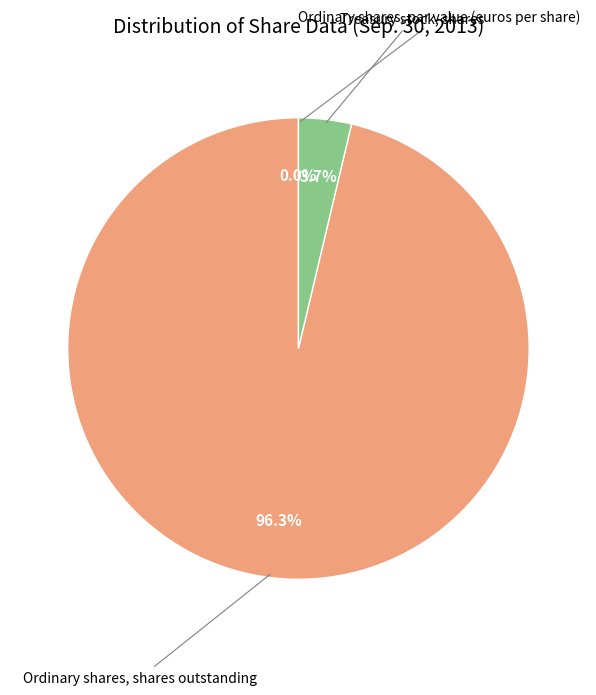

To the nearest percent, what is the difference between the largest and smallest slice percentages?

96%